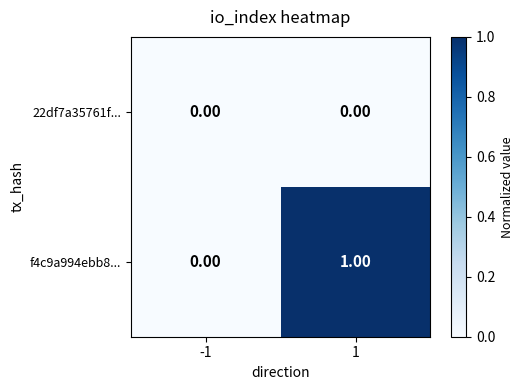

List the series in order of their overall mean, lowest first.

22df7a35761f..., f4c9a994ebb8...